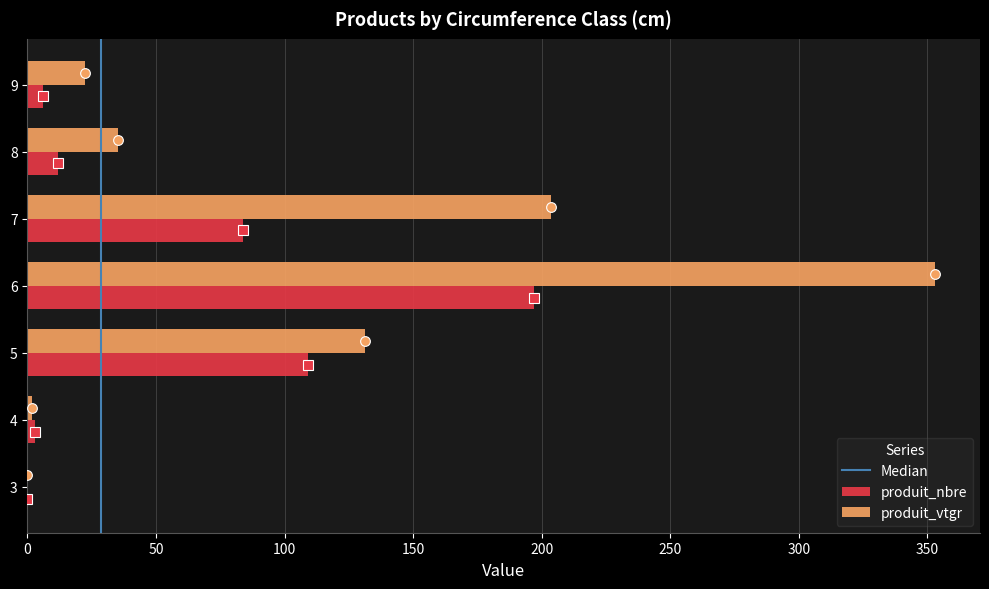

Which series changed the most between 4 and 8?

produit_vtgr